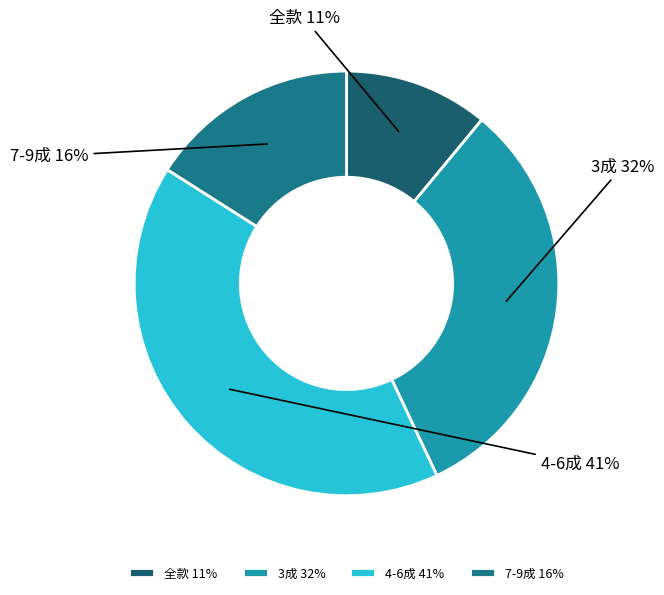

To the nearest percent, what is the difference between the largest and smallest slice percentages?

30%